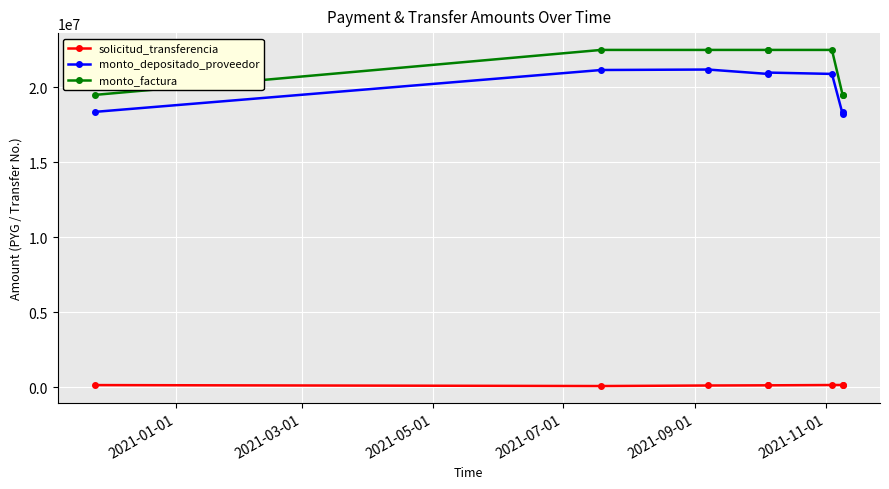

What position from the left is 2021-05-01?

3